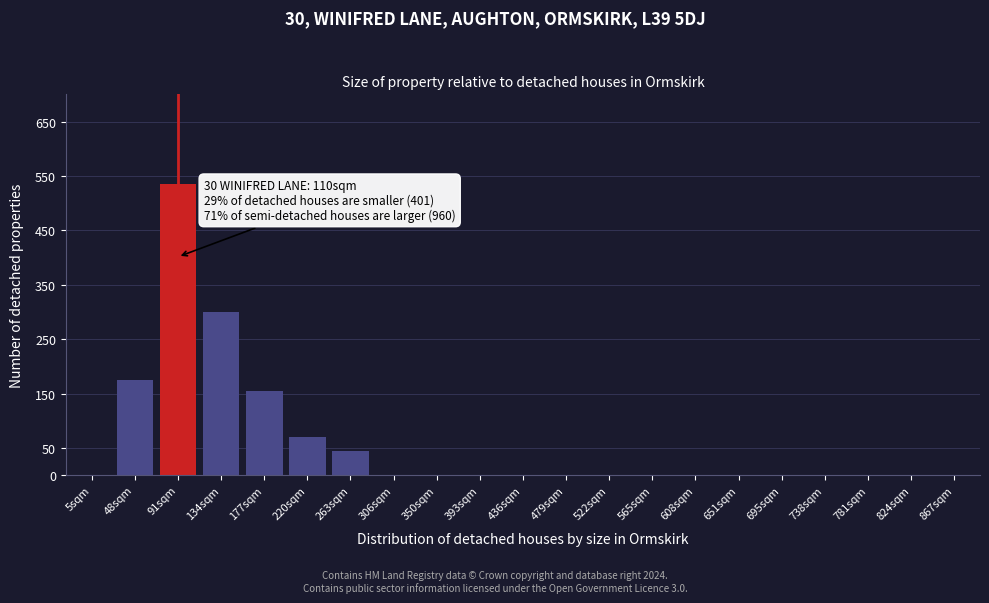

Reading right to left, transcribe all the data shown in this chart.

867sqm=0	824sqm=0	781sqm=0	738sqm=0	695sqm=0	651sqm=0	608sqm=0	565sqm=0	522sqm=0	479sqm=0	436sqm=0	393sqm=0	350sqm=0	306sqm=0	263sqm=45	220sqm=70	177sqm=155	134sqm=300	91sqm=535	48sqm=175	5sqm=0